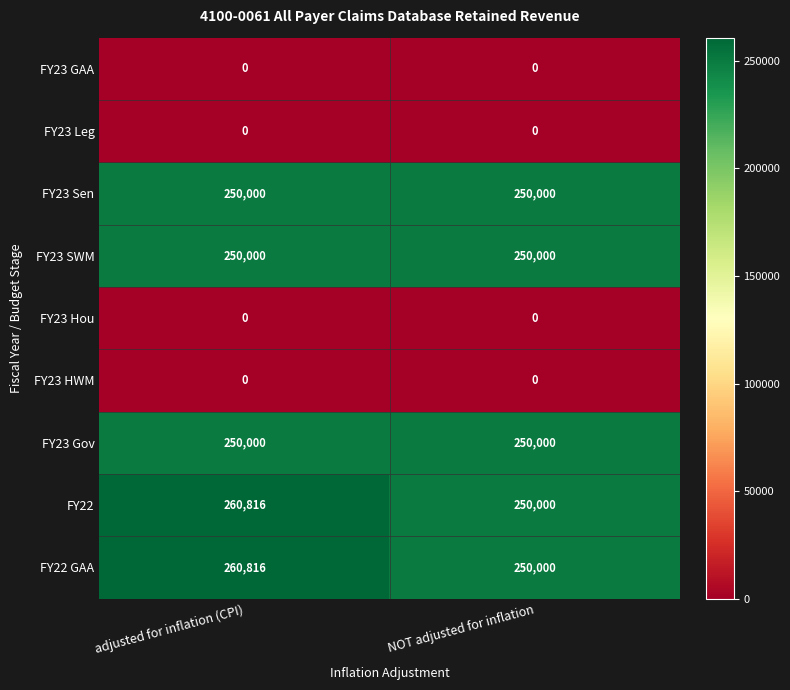

What is the greatest value displayed?

260816